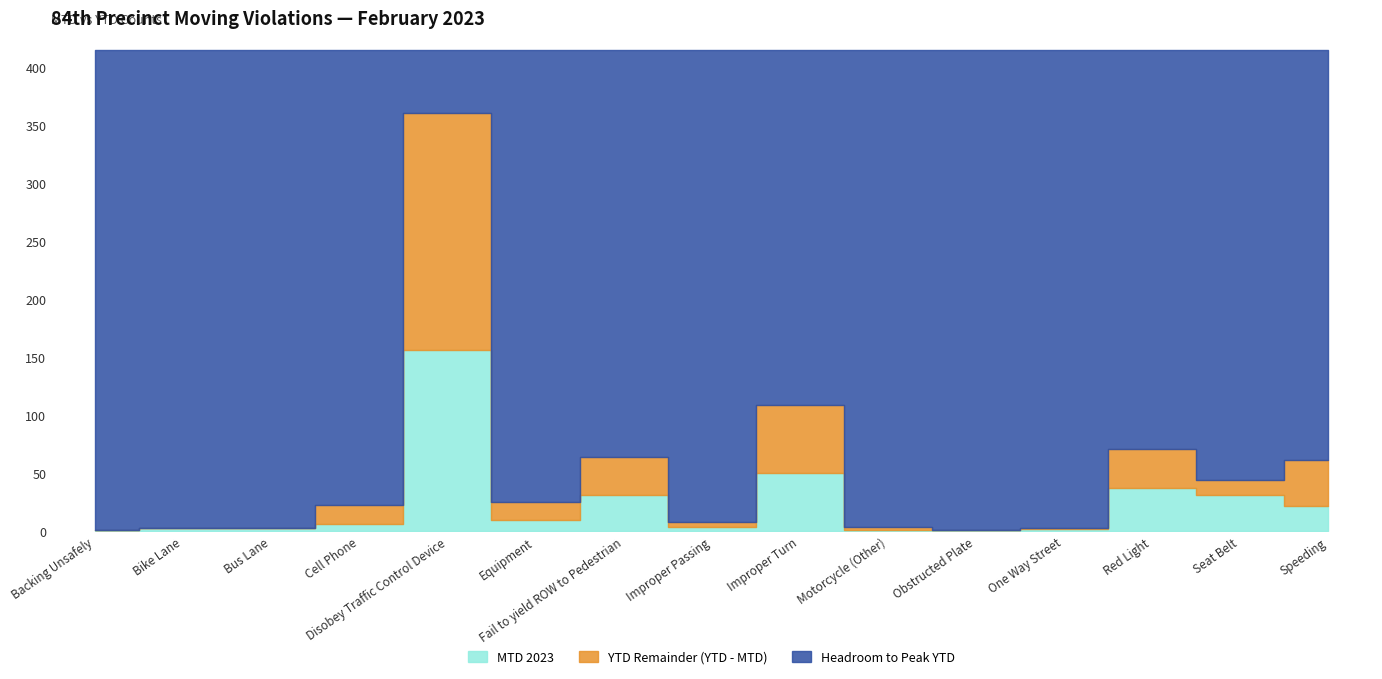

How many data points in YTD 2023 are above 23?

7